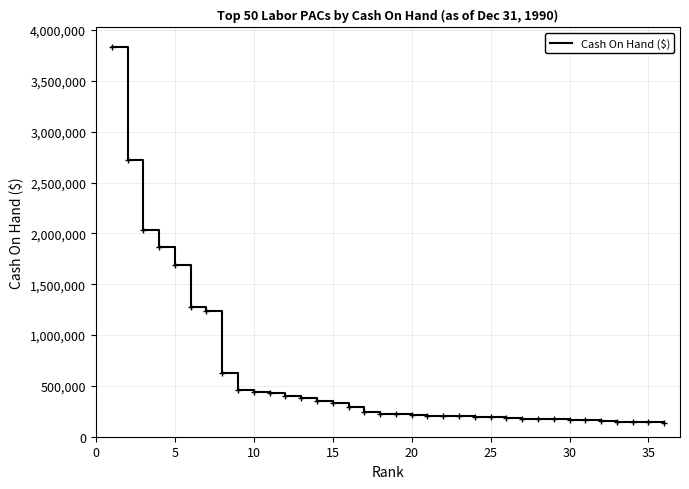

What is the maximum value shown in the chart?

3834174